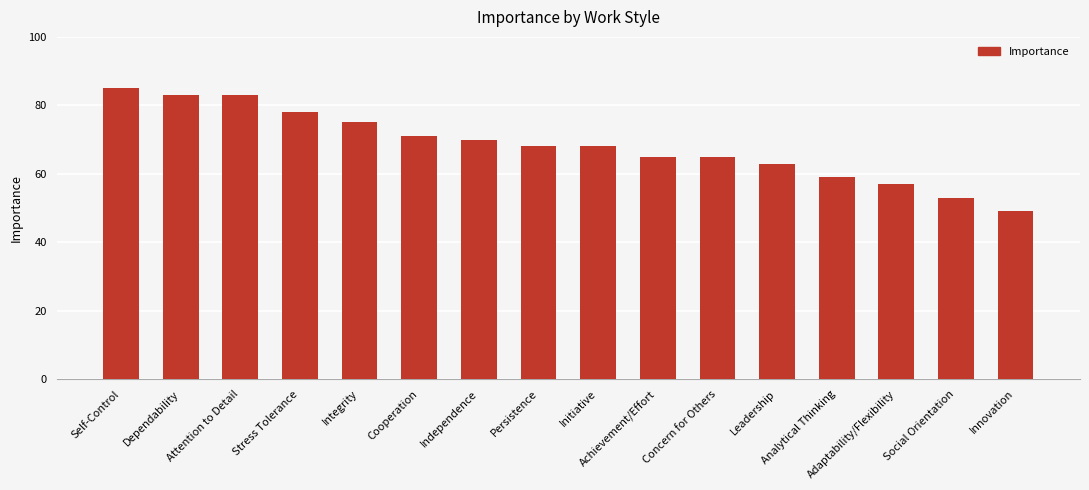

What is the greatest value displayed?

85